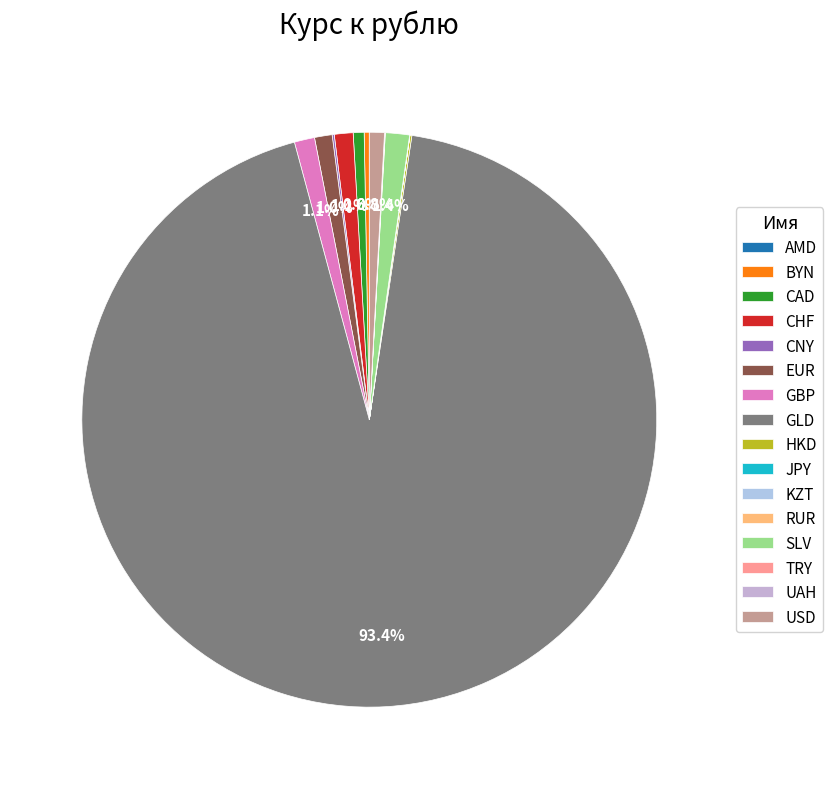

True or false: JPY accounts for 6% of the total.

False